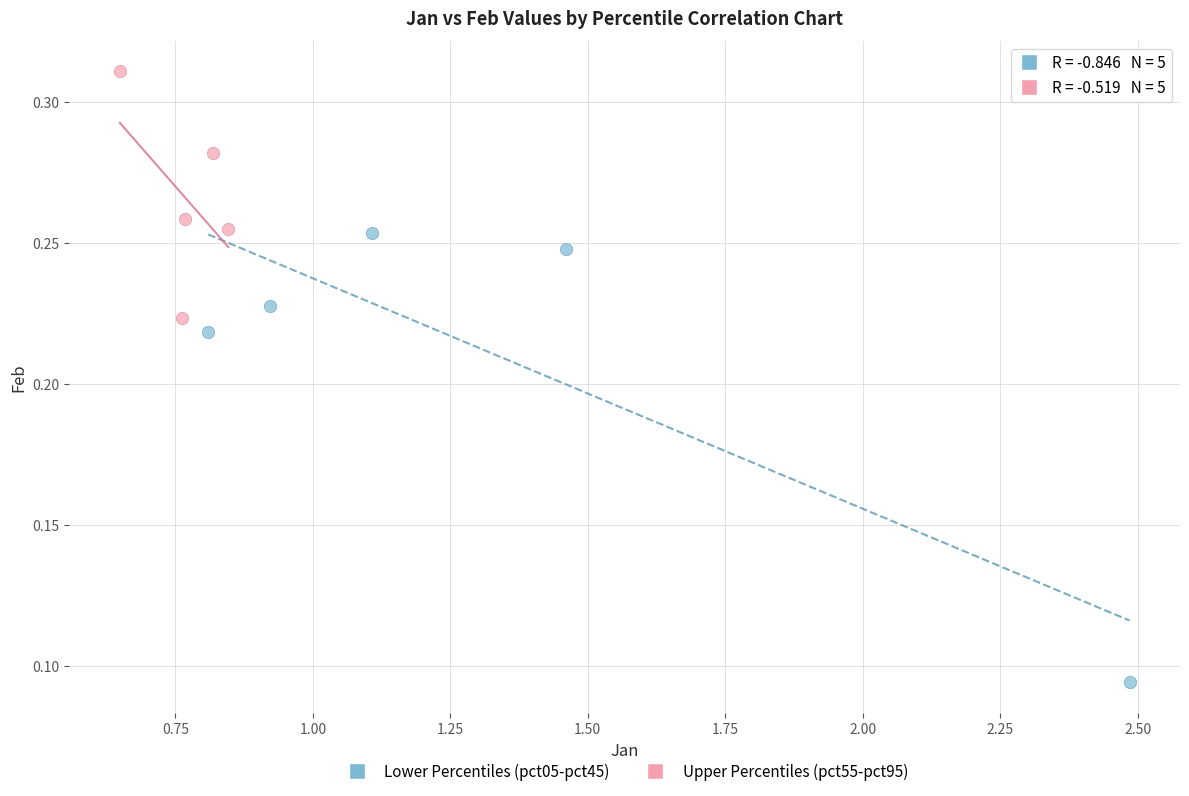

Which series reaches the maximum Y coordinate?

Upper Percentiles (pct55-pct95)